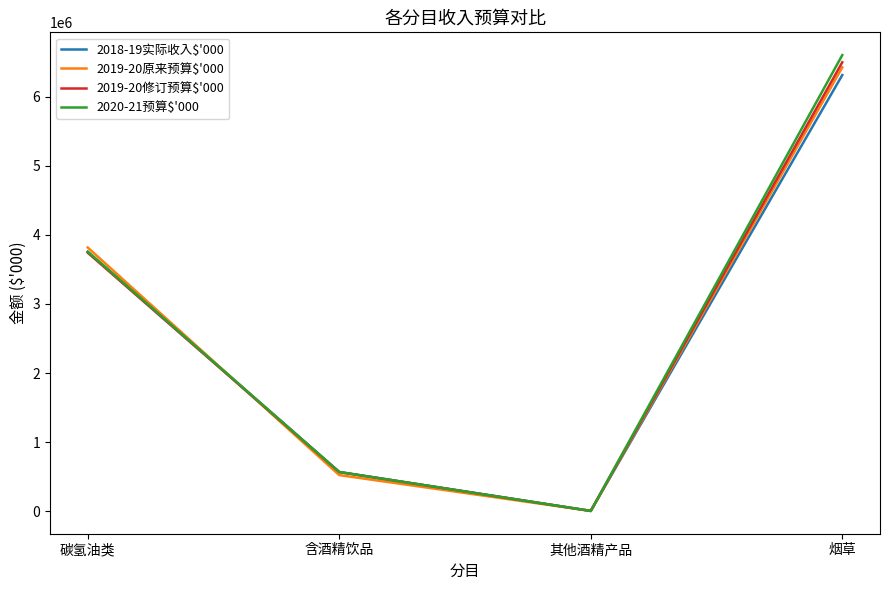

At which category is the sum across all series the highest?

烟草